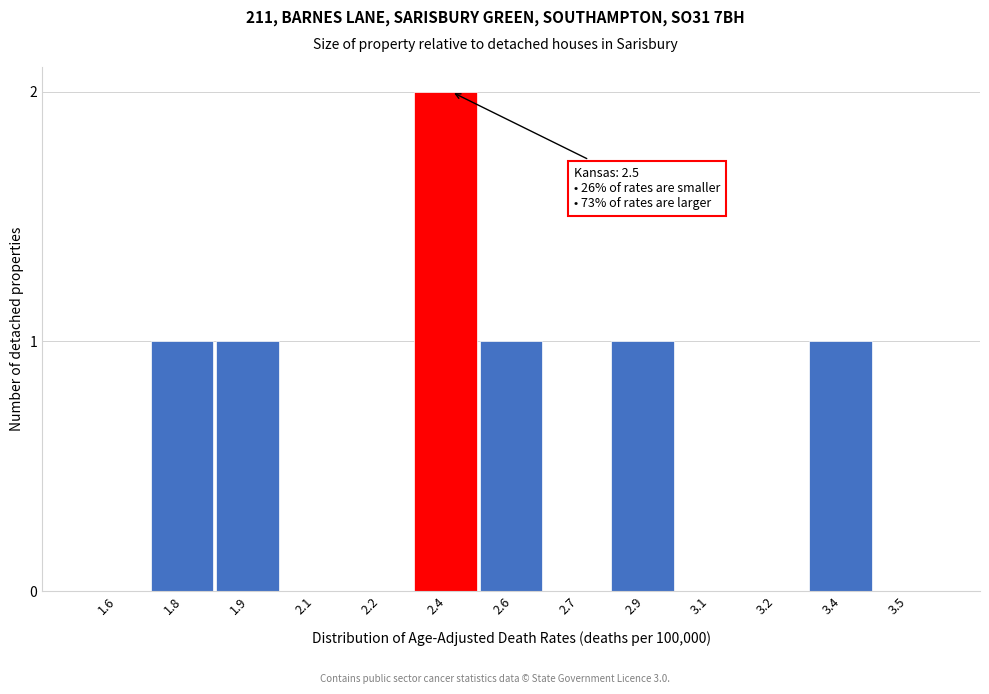

What is the sum of all values?

7